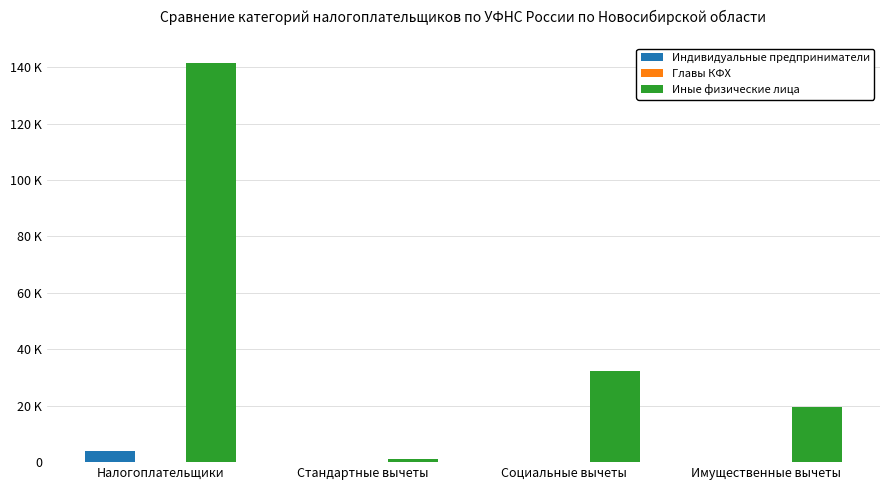

Which series has the largest range (max minus min)?

Иные физические лица